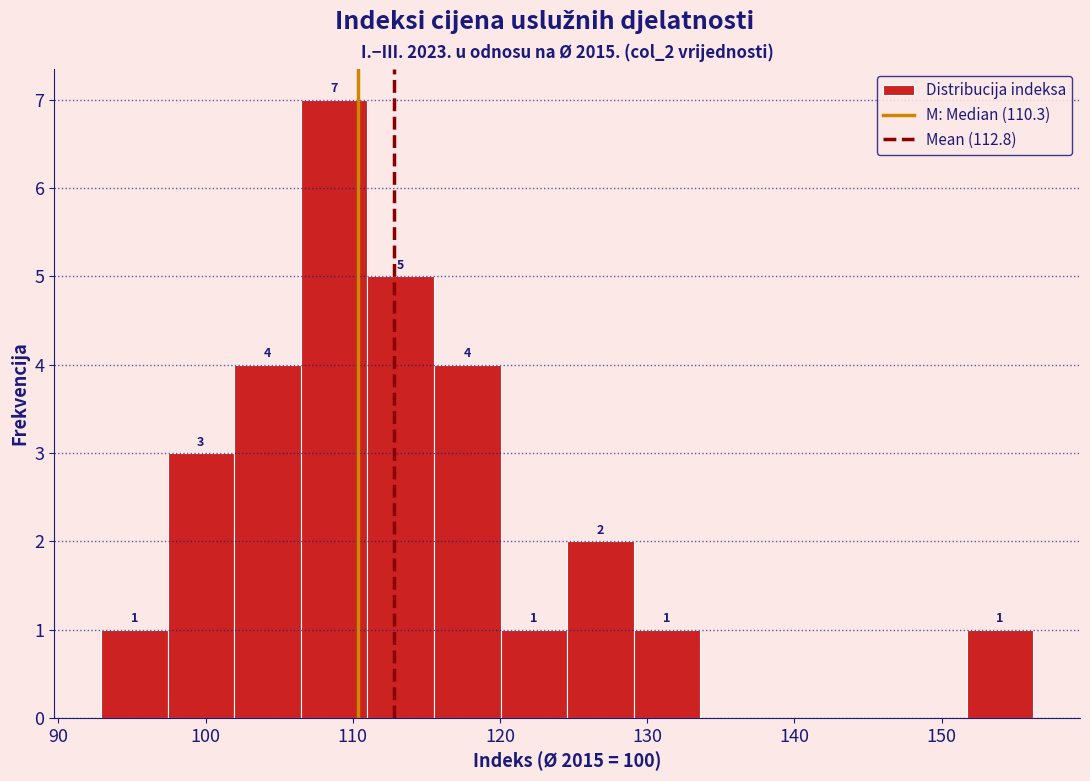

Over which range of the x-axis is the bar tallest?

106 to 111